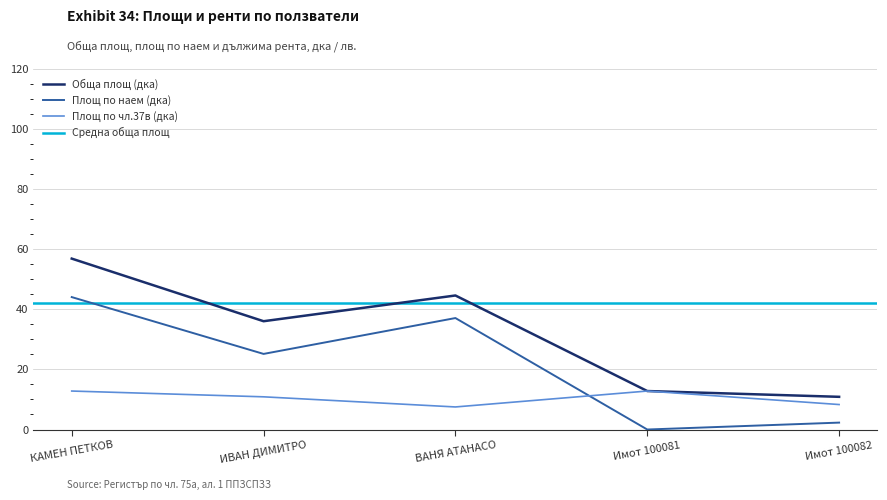

Which category has the highest value in the Обща площ (дка) series?

КАМЕН ПЕТКОВ